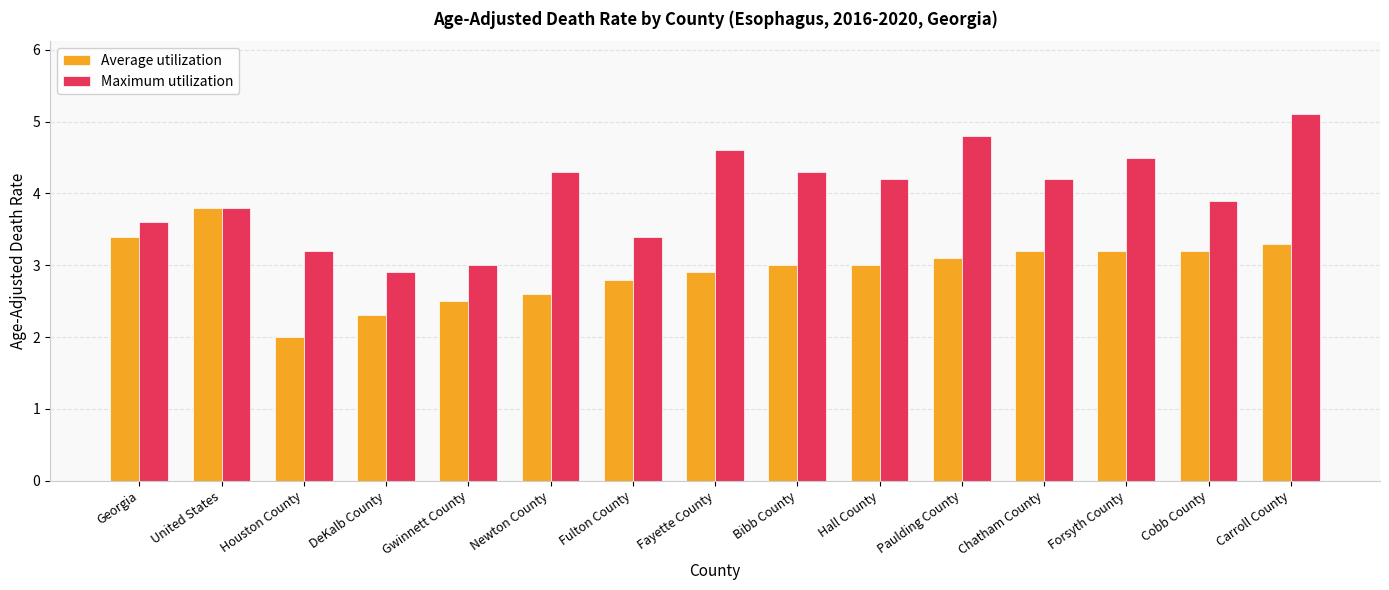

What is the value of the Average utilization bar at the 3rd from the left?

2.0